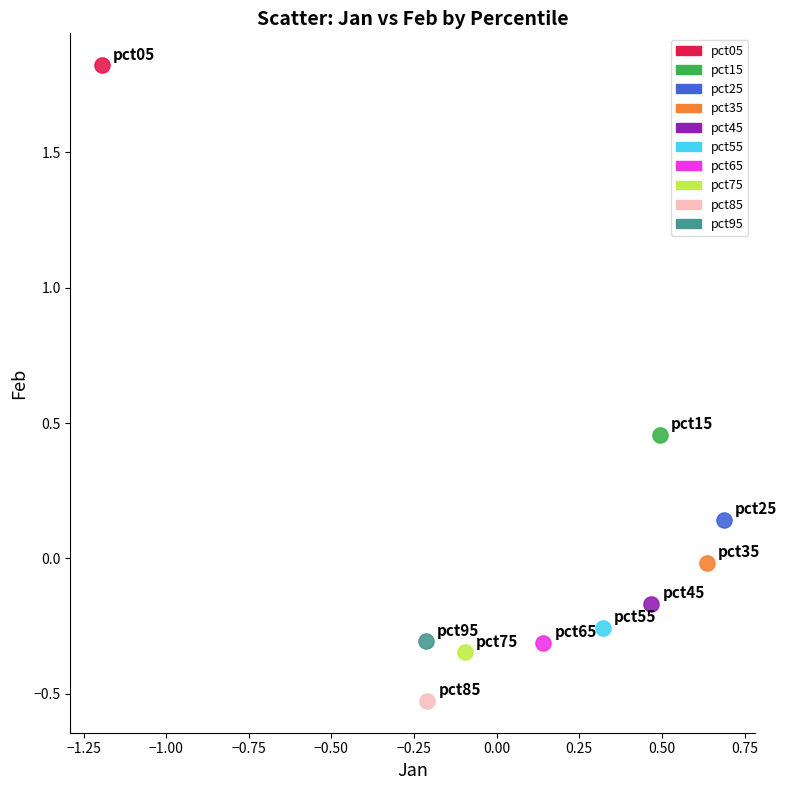

Which series reaches the maximum Y coordinate?

pct05